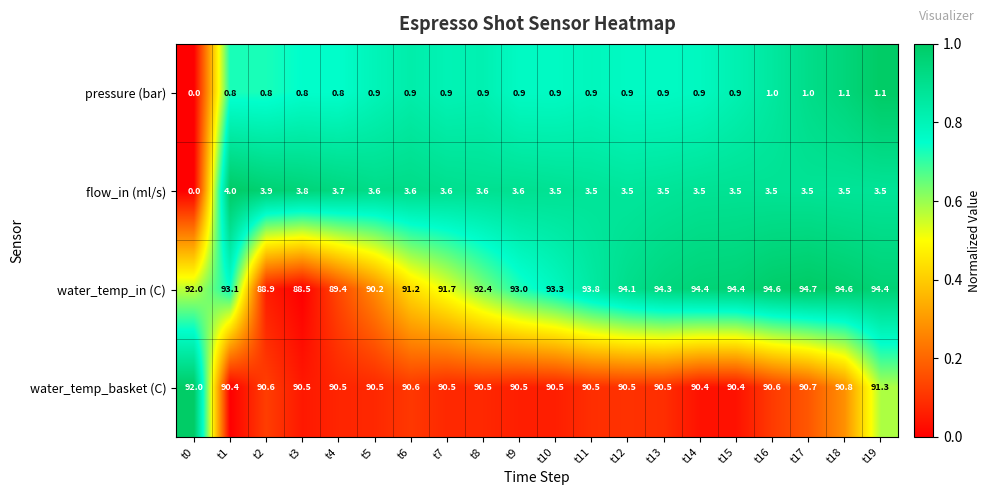

At t5, list the series in order from smallest to largest.

pressure (bar), flow_in (ml/s), water_temp_in (C), water_temp_basket (C)